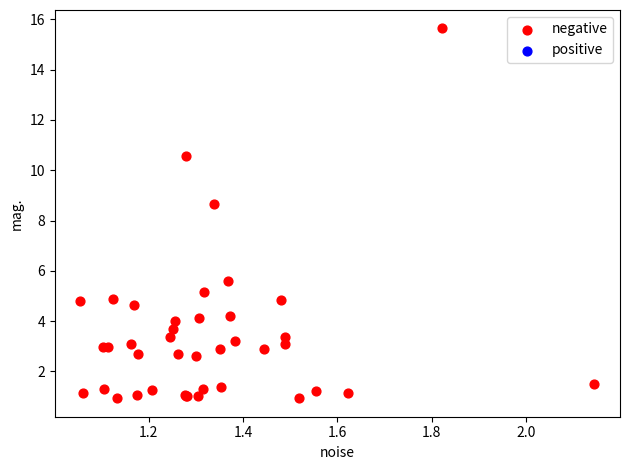

What Y value in the scatter plot is closest to 8?

8.7